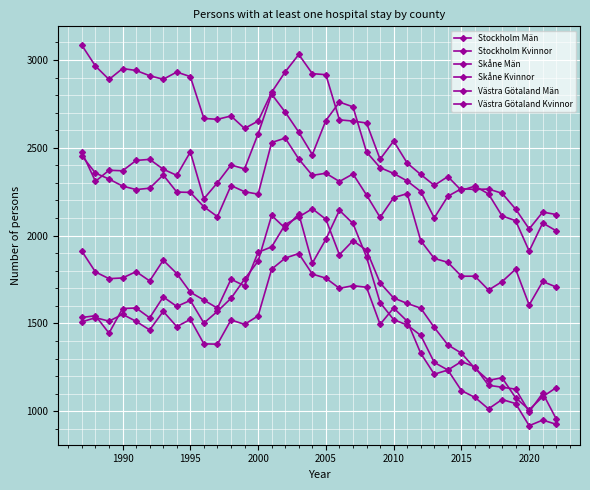

What is the minimum value for Stockholm Män?

2038